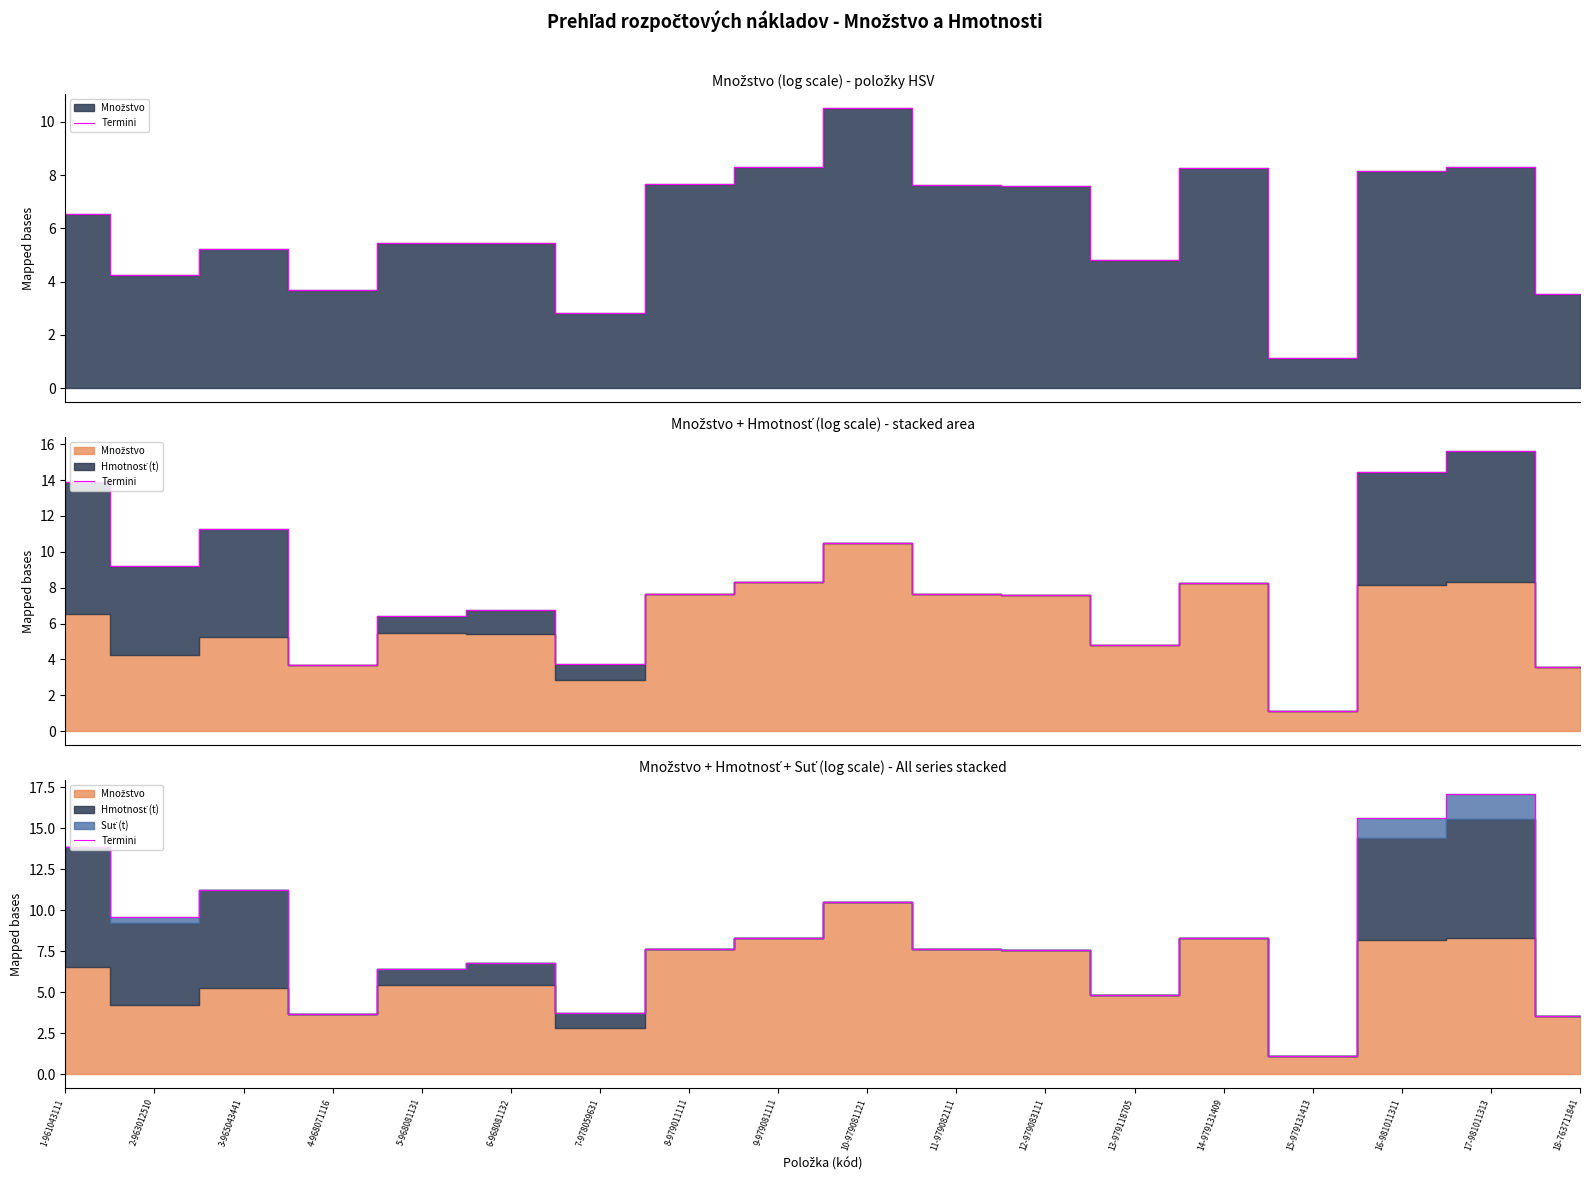

How many values exceed 7?

11